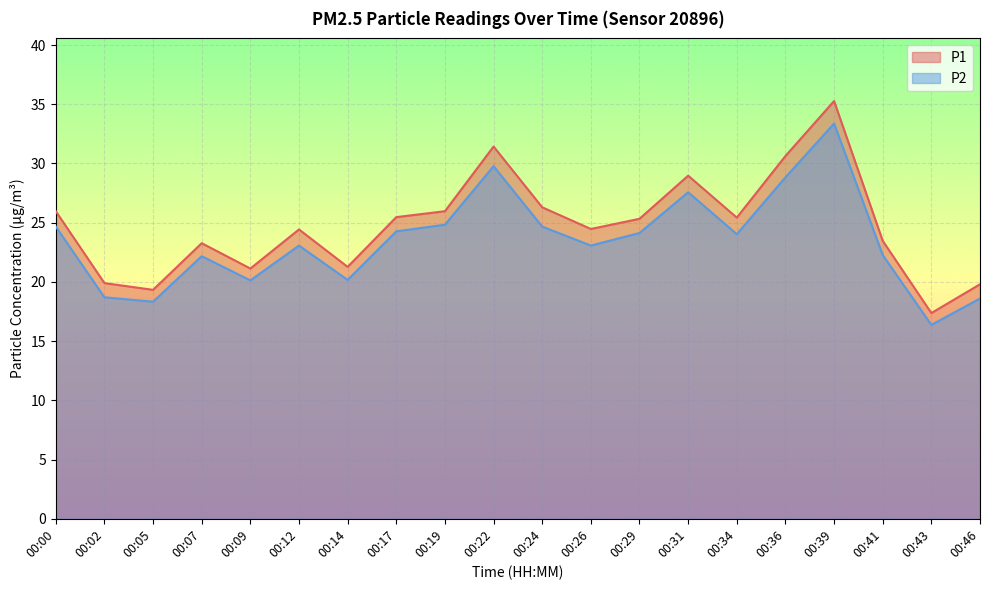

What is the sum of the P1 values at 00:02 and 00:29?

45.2